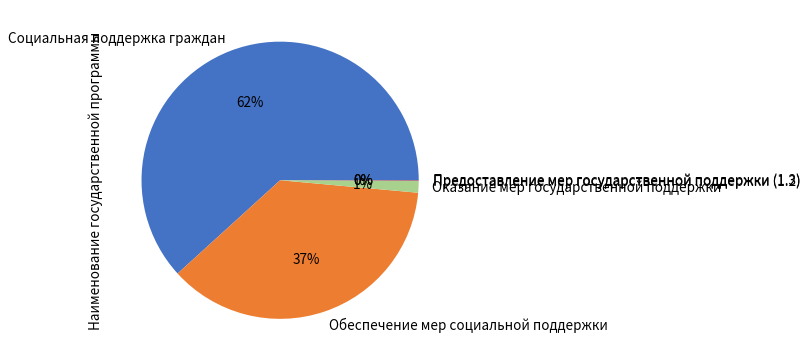

Does Социальная поддержка граждан represent more than half of the total?

Yes